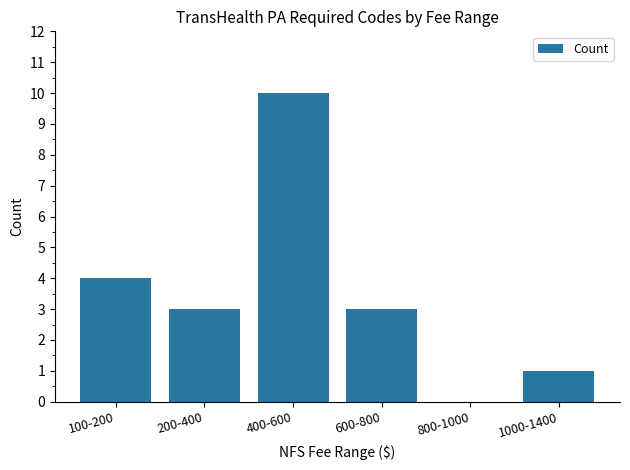

What is the change in value from 200-400 to 1000-1400?

-2